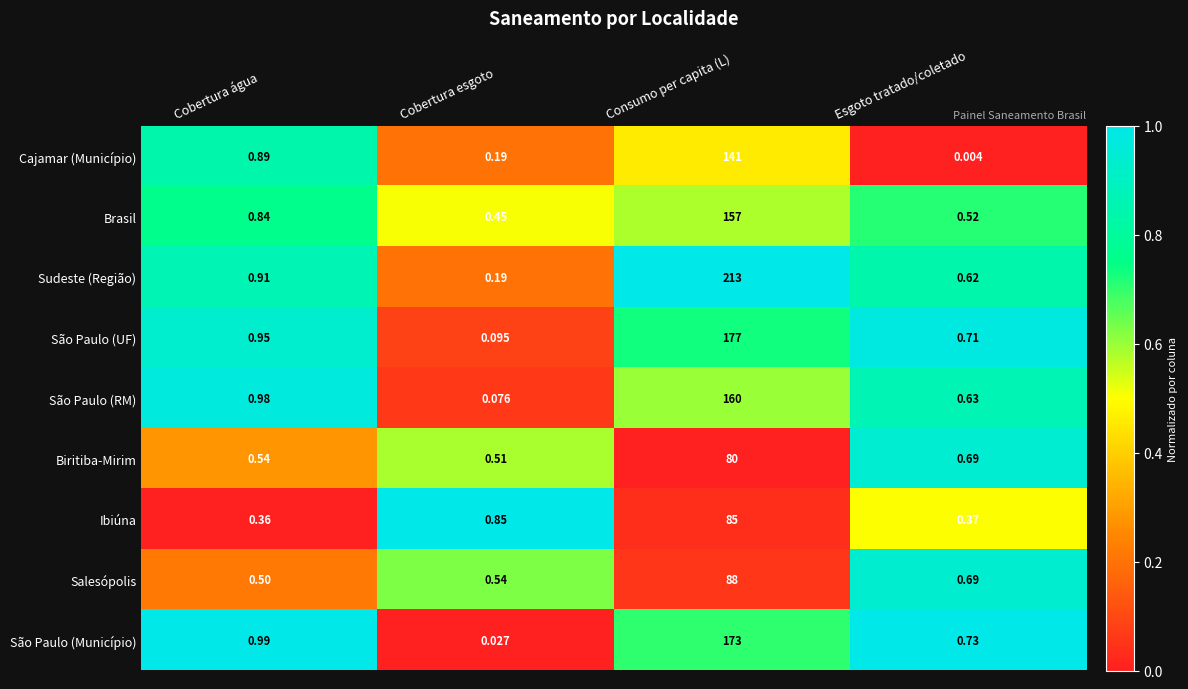

At which category is the sum across all series the highest?

Consumo per capita (L)